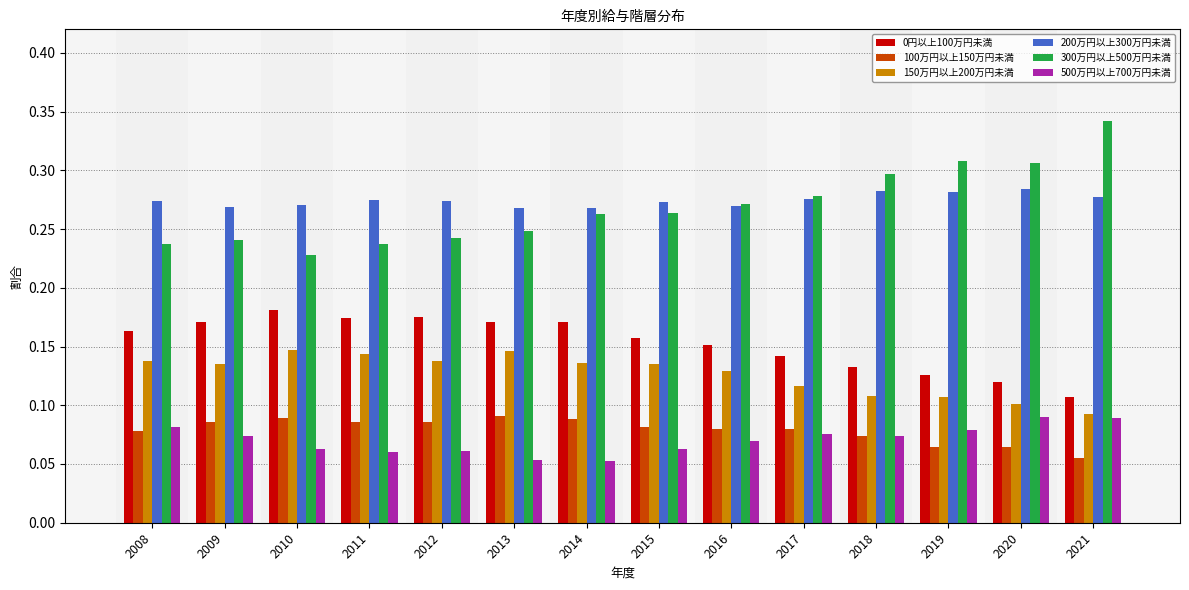

What are all the series names shown in the legend?

0円以上100万円未満, 100万円以上150万円未満, 150万円以上200万円未満, 200万円以上300万円未満, 300万円以上500万円未満, 500万円以上700万円未満